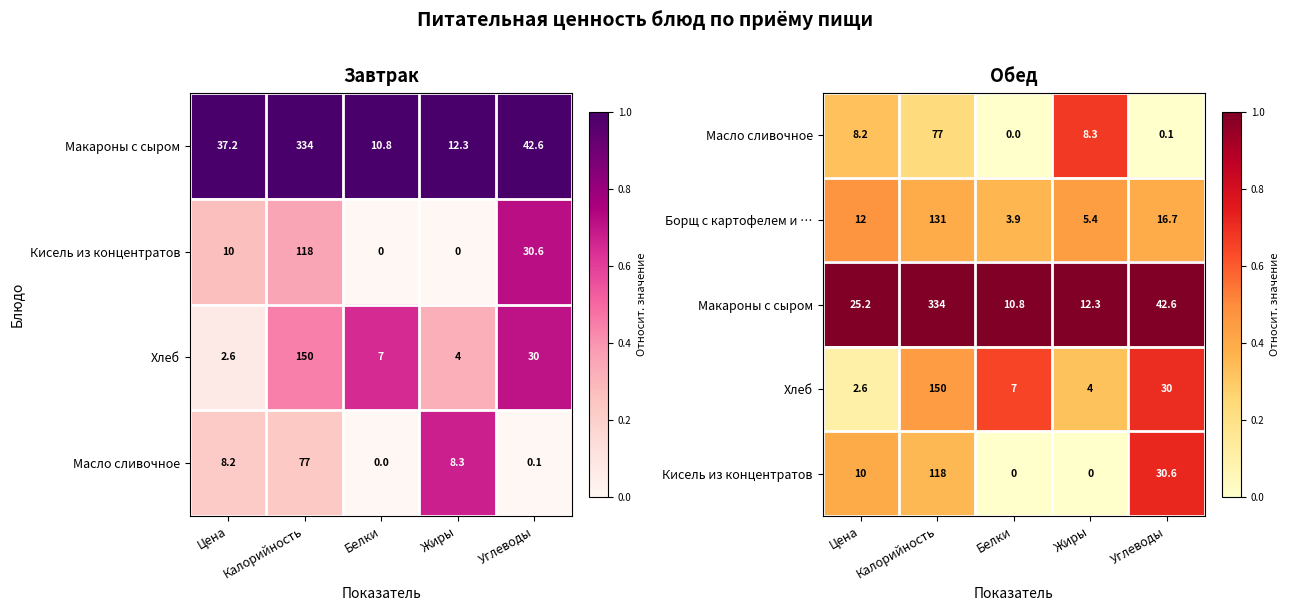

What is the maximum value shown in the chart?

1.0